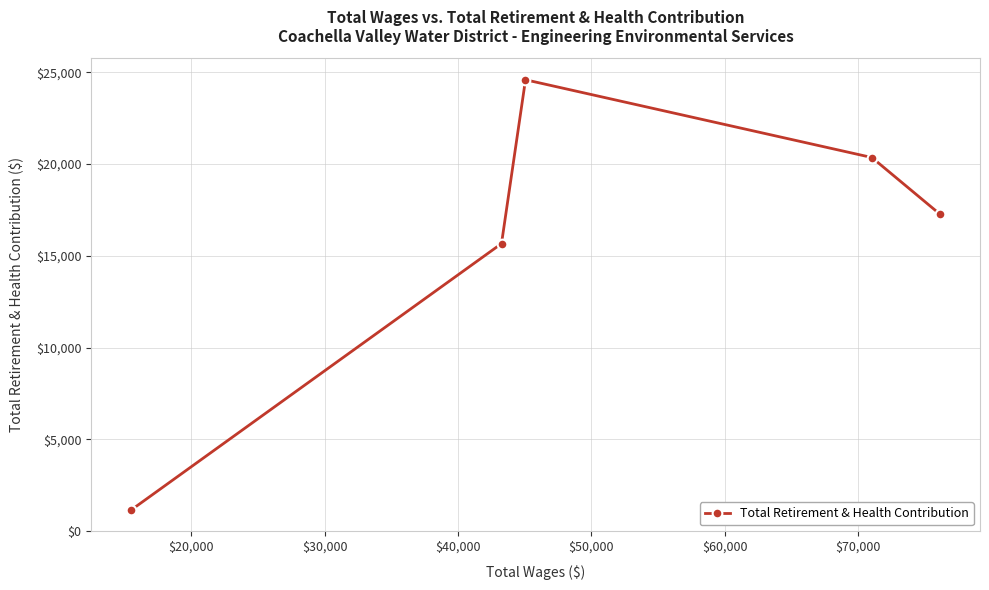

What is the smallest value displayed?

1158